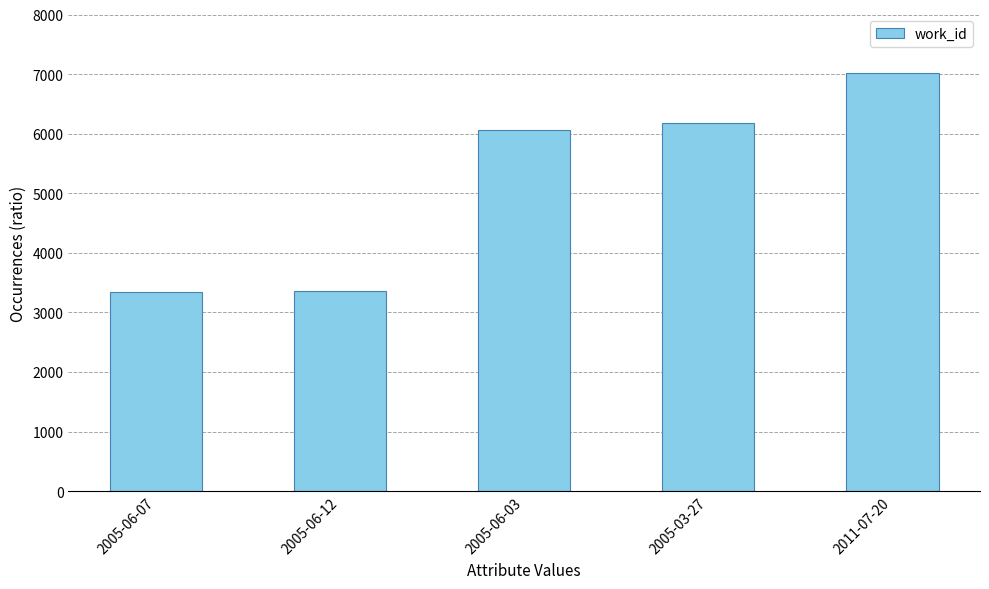

What is the minimum value shown in the chart?

3349